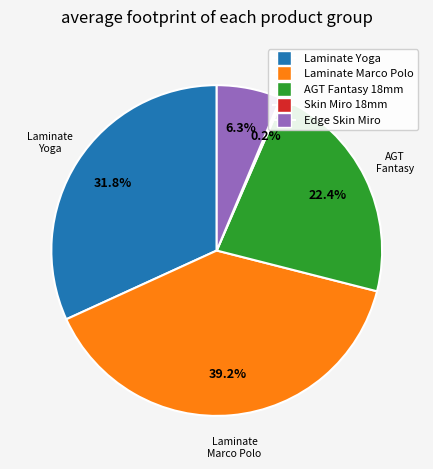

Does any single category account for the majority?

No